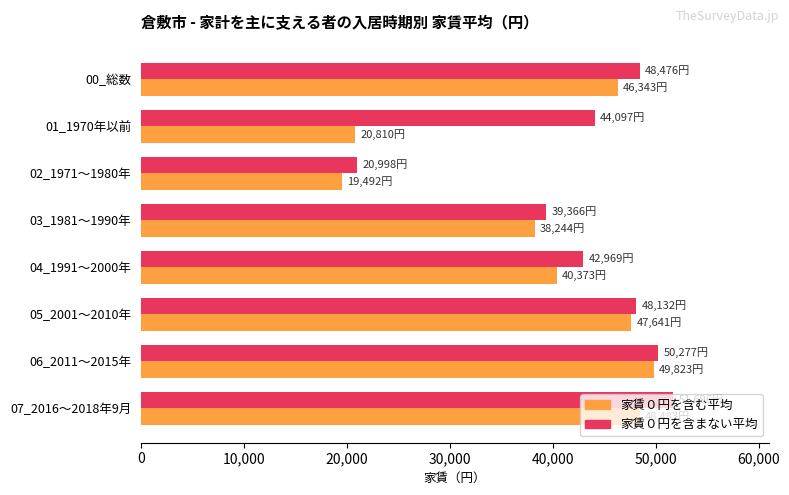

What is the total value across all series at 03_1981～1990年?

77610